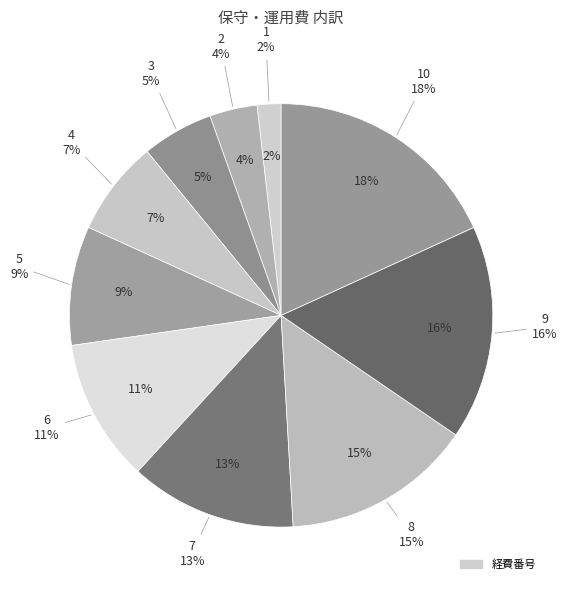

What percentage is the 5 slice, to the nearest percent?

9%